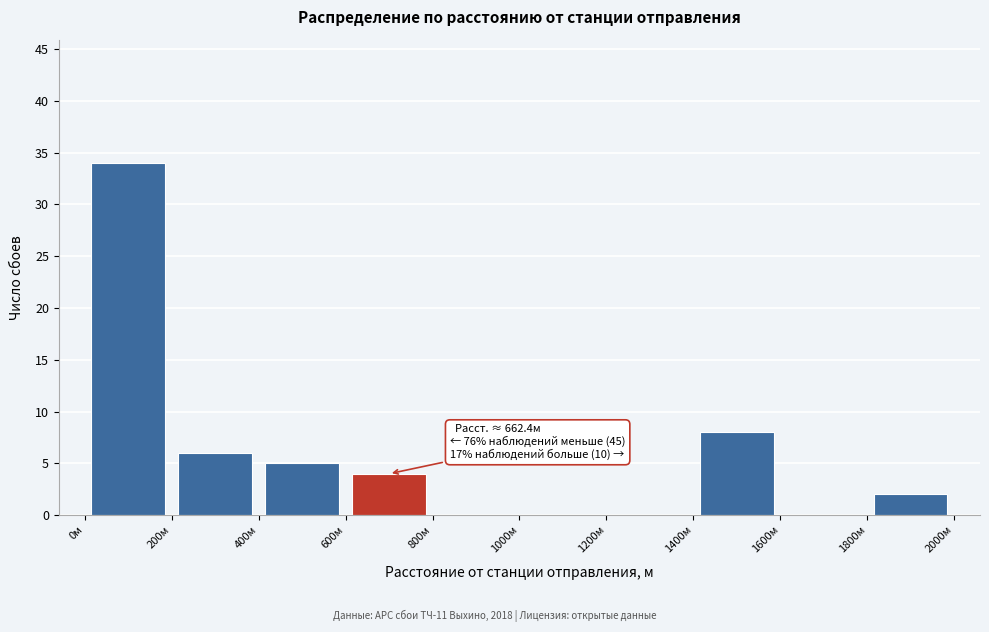

Over which range of the x-axis is the bar tallest?

0 to 200